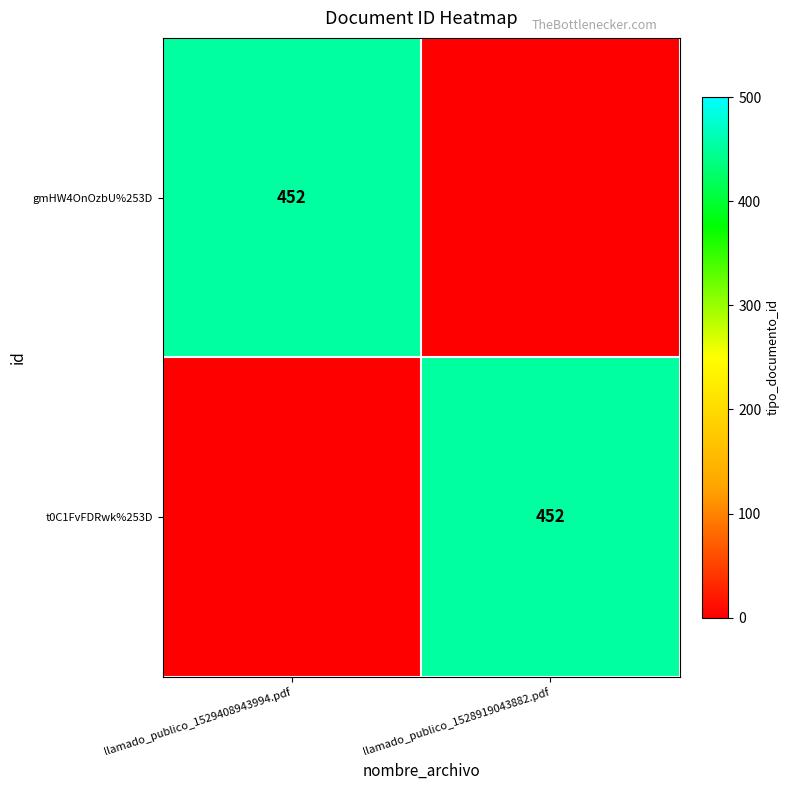

The value of t0C1FvFDRwk%253D at llamado_publico_1528919043882.pdf is 452. True or false?

True